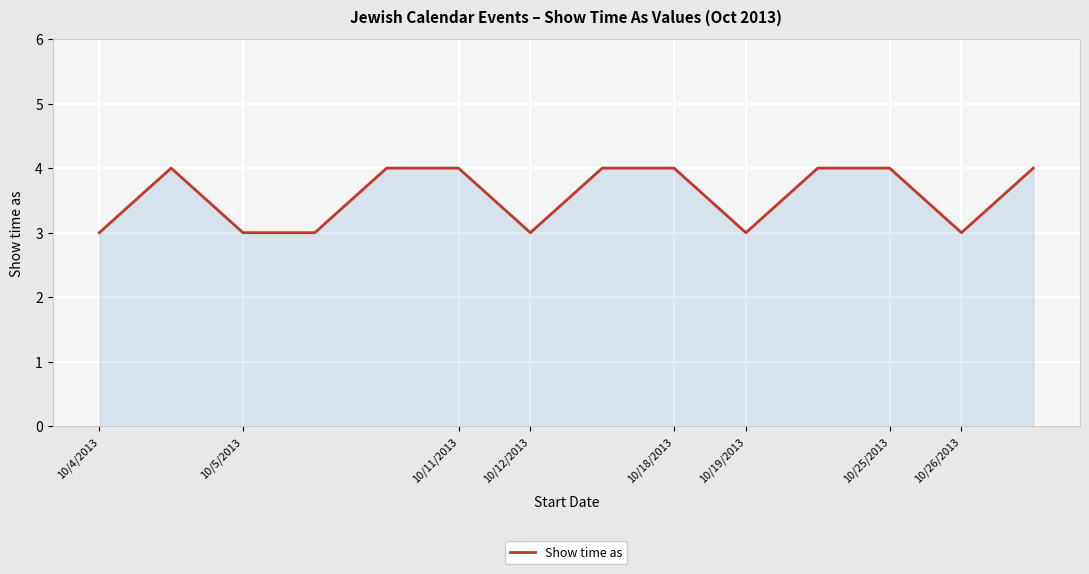

What is the minimum value shown in the chart?

3